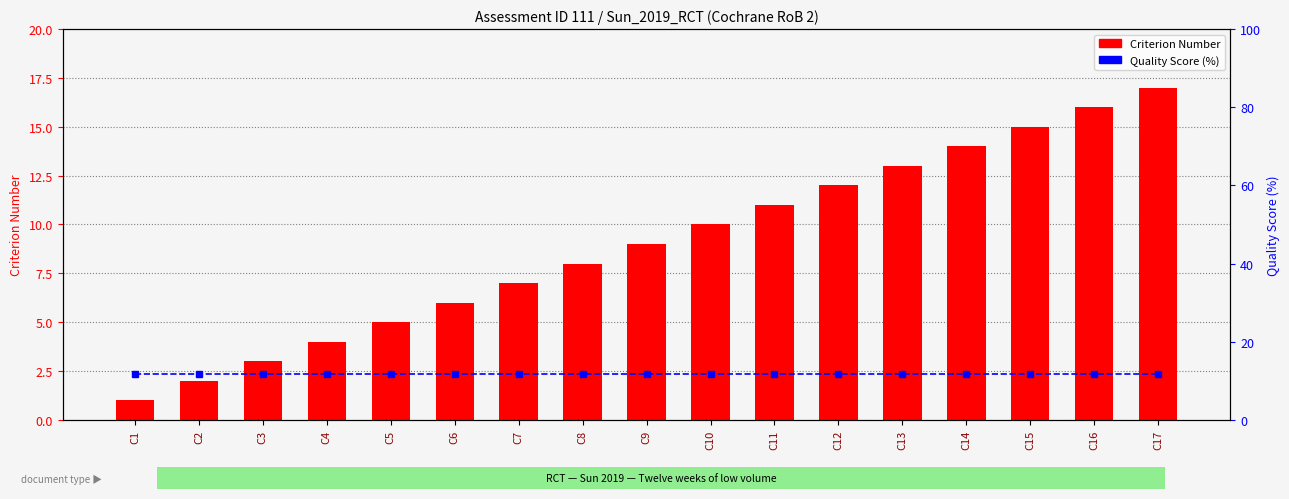

Reading right to left, extract all data points from this chart.

Criterion Number: C17=17.0	C16=16.0	C15=15.0	C14=14.0	C13=13.0	C12=12.0	C11=11.0	C10=10.0	C9=9.0	C8=8.0	C7=7.0	C6=6.0	C5=5.0	C4=4.0	C3=3.0	C2=2.0	C1=1.0
Quality Score (%): C17=11.8	C16=11.8	C15=11.8	C14=11.8	C13=11.8	C12=11.8	C11=11.8	C10=11.8	C9=11.8	C8=11.8	C7=11.8	C6=11.8	C5=11.8	C4=11.8	C3=11.8	C2=11.8	C1=11.8